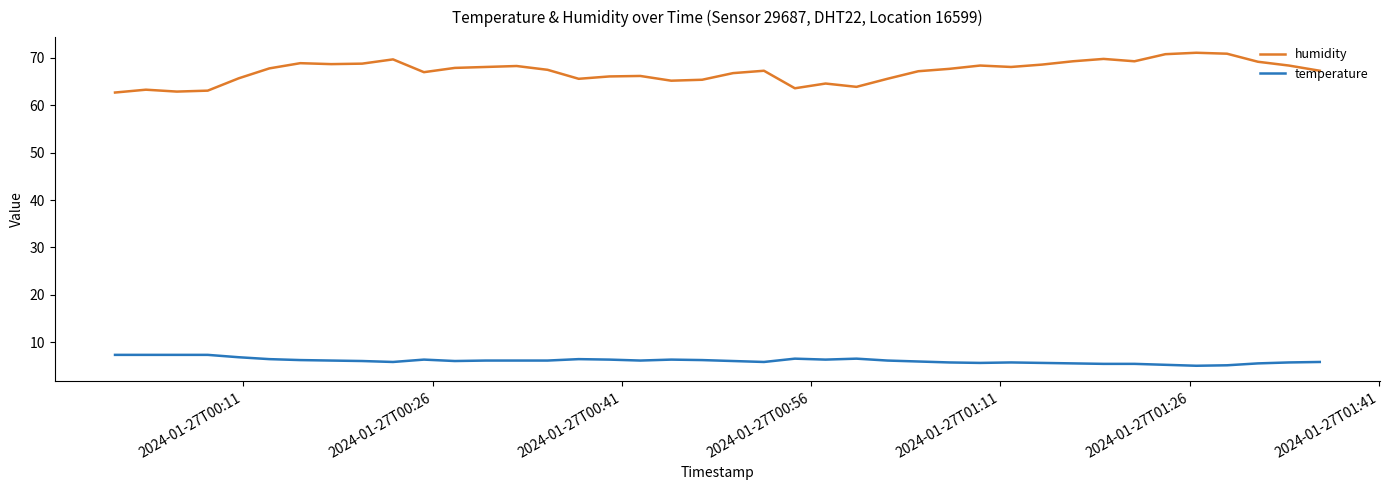

Rank the series by their average value, from highest to lowest.

humidity, temperature